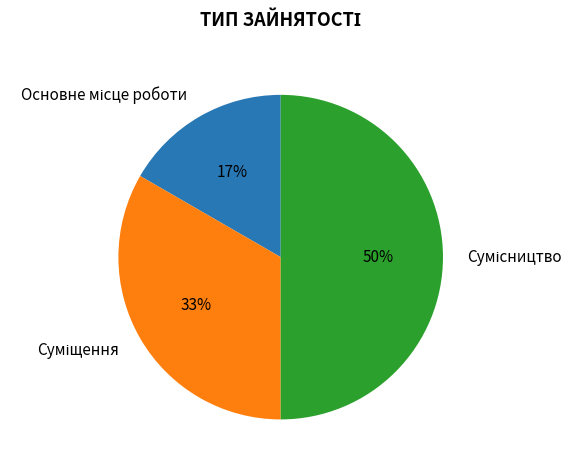

How many segments does this pie chart have?

3